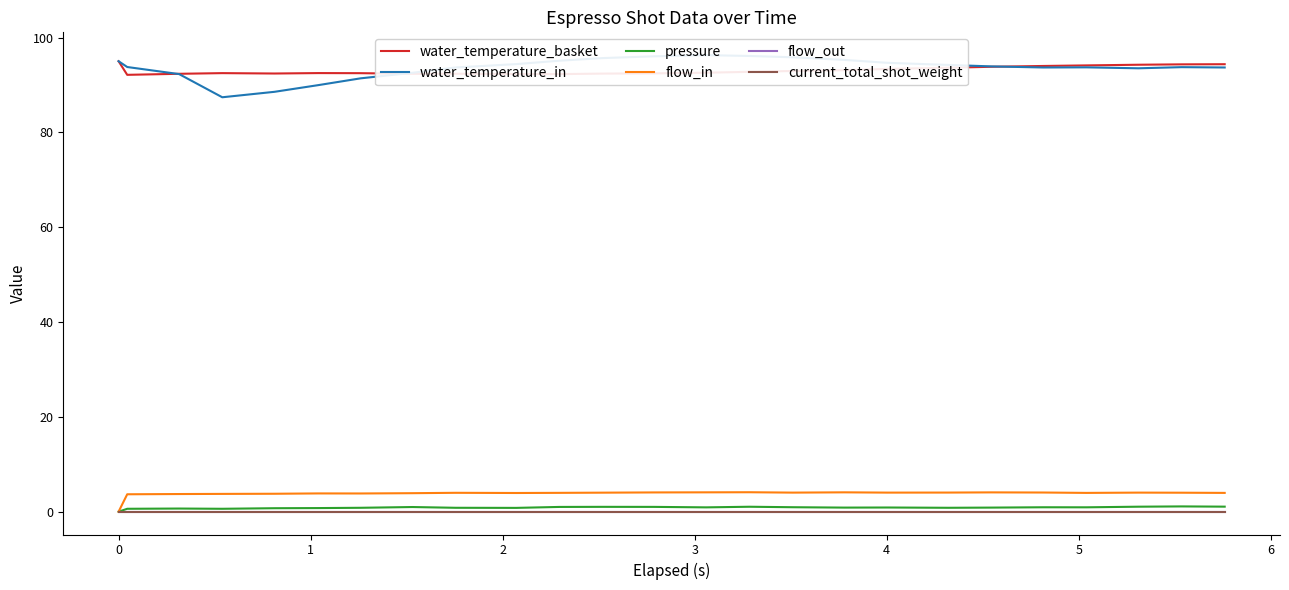

What is the greatest value displayed?

96.3